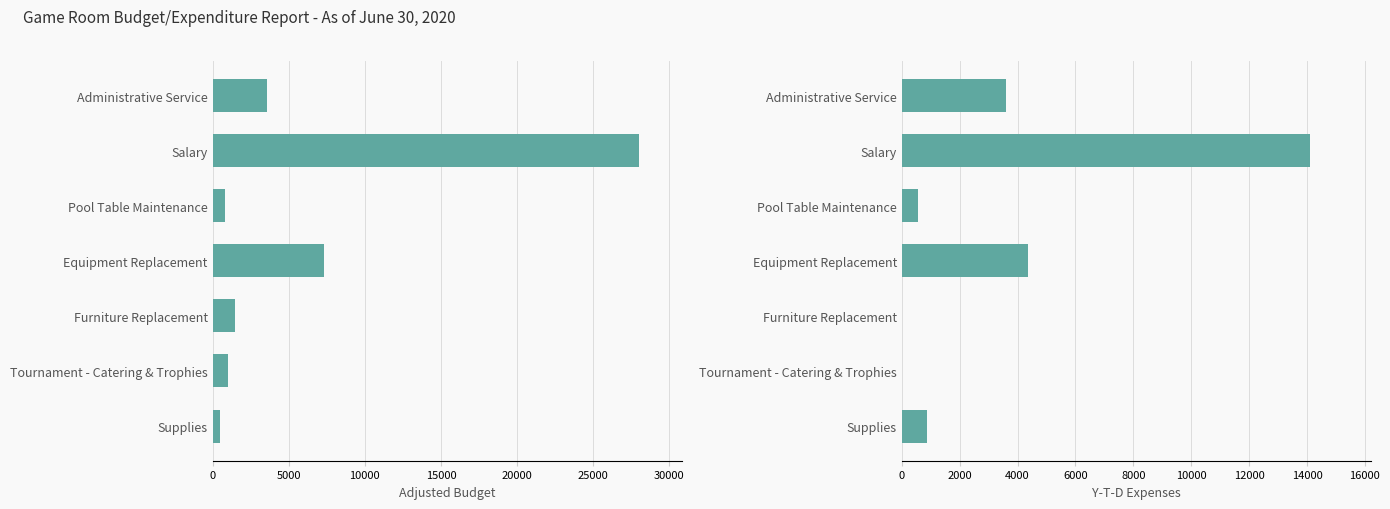

What is the average value of the Adjusted Budget series?

6106.4